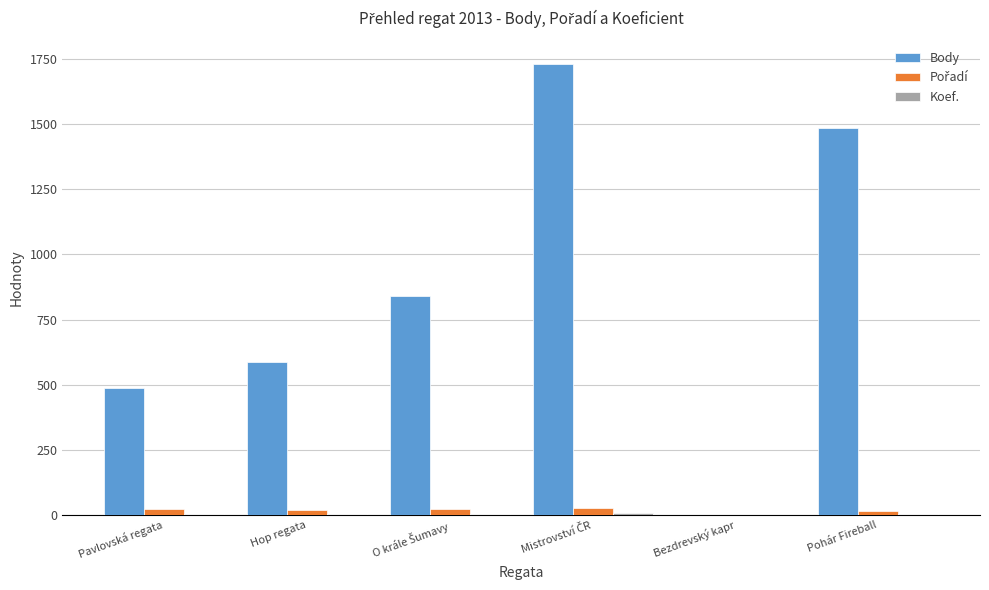

Which series has the largest total across all categories?

Body